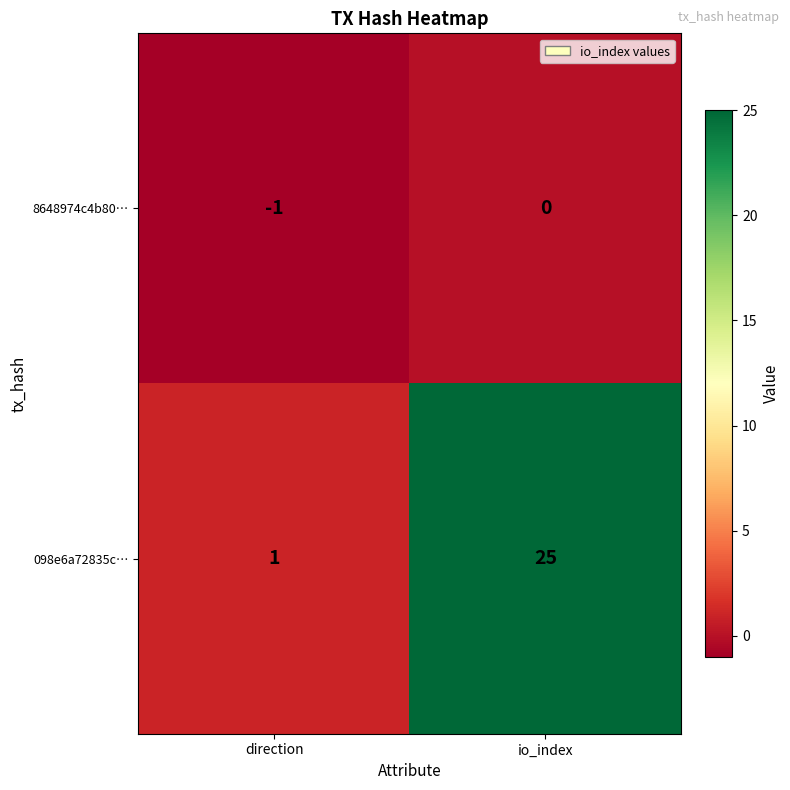

Which series has the largest range (max minus min)?

098e6a72835c…